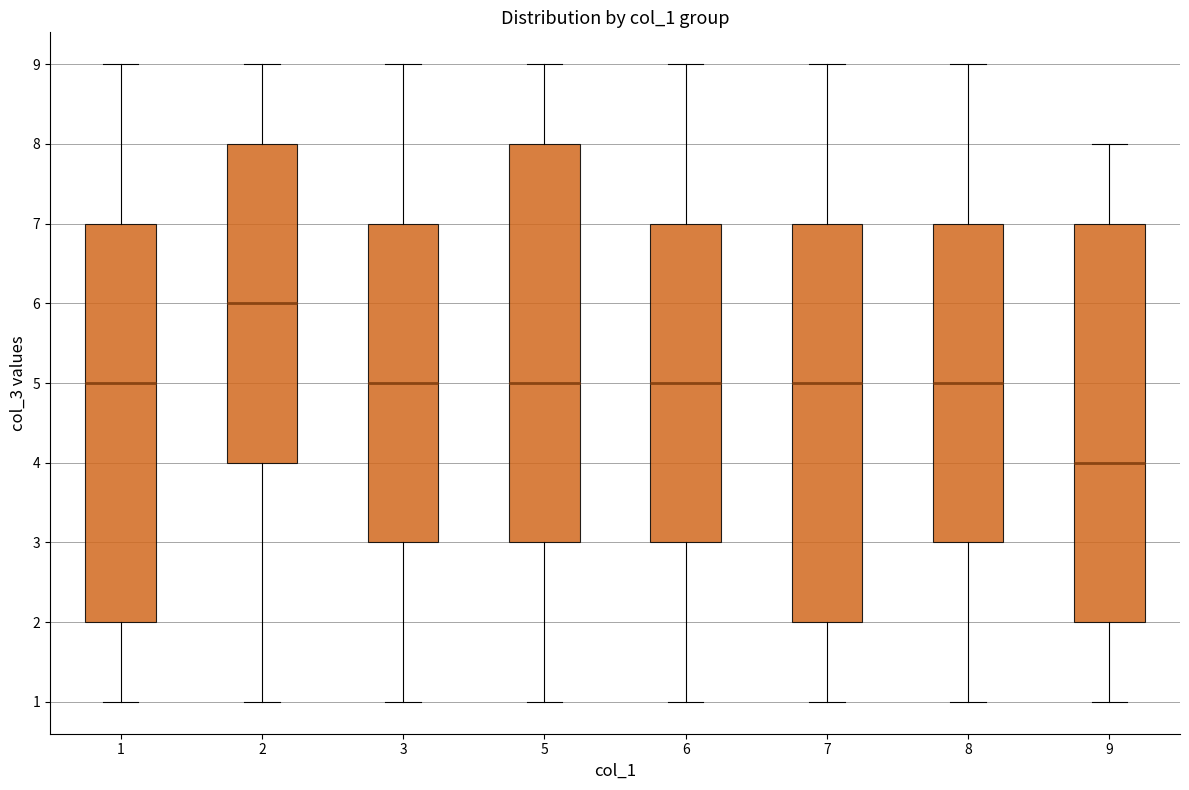

Reading left to right, read every box against the y-axis: the position of its median line, the range the box covers, and the ends of its whiskers. The values are not printed on the chart, so give them approximately, as read against the axis.

1: median 5, box 2 to 7, whiskers 1 to 9
2: median 6, box 4 to 8, whiskers 1 to 9
3: median 5, box 3 to 7, whiskers 1 to 9
5: median 5, box 3 to 8, whiskers 1 to 9
6: median 5, box 3 to 7, whiskers 1 to 9
7: median 5, box 2 to 7, whiskers 1 to 9
8: median 5, box 3 to 7, whiskers 1 to 9
9: median 4, box 2 to 7, whiskers 1 to 8